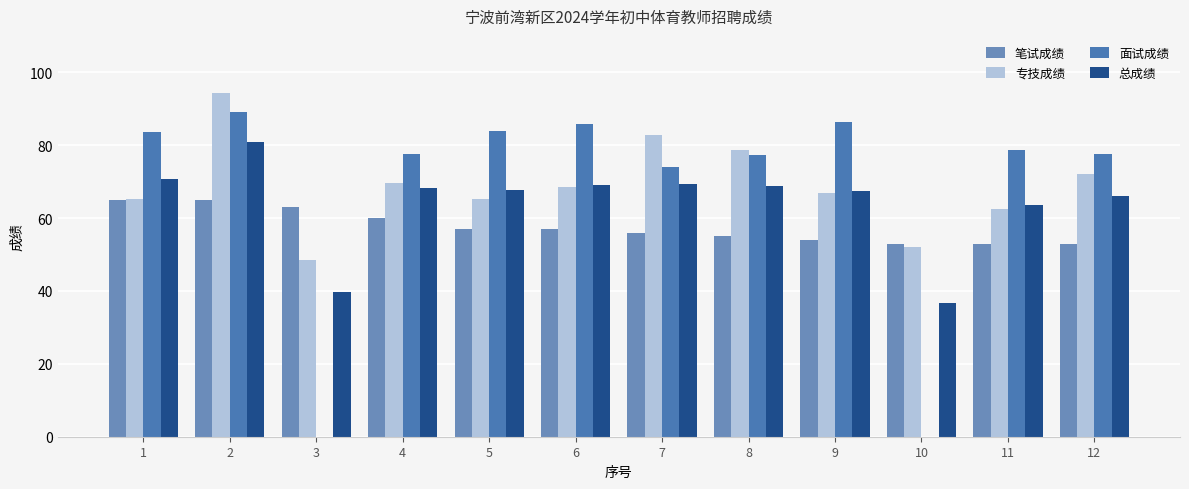

What is the total value across all series at 4?

275.5